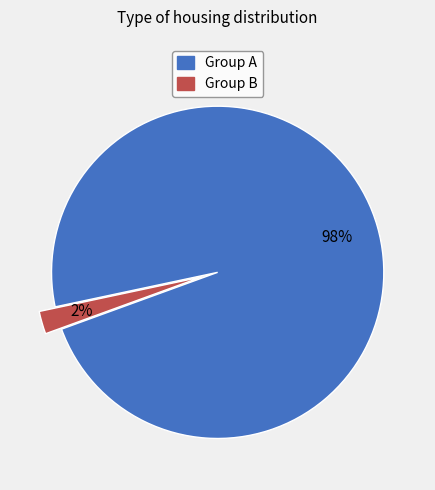

Count the number of slices in the pie.

2